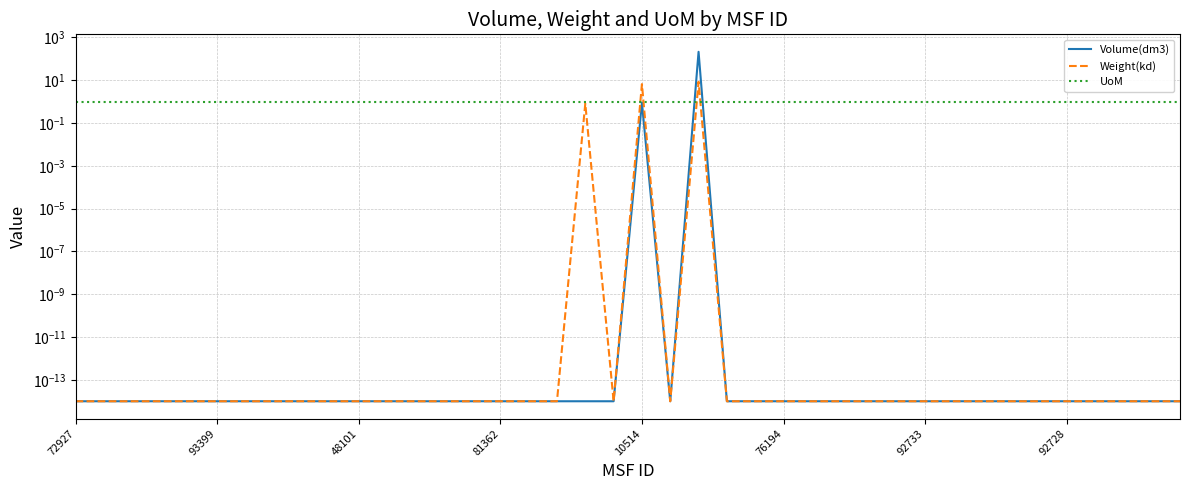

The value of UoM at 93399 is 1.3. True or false?

False